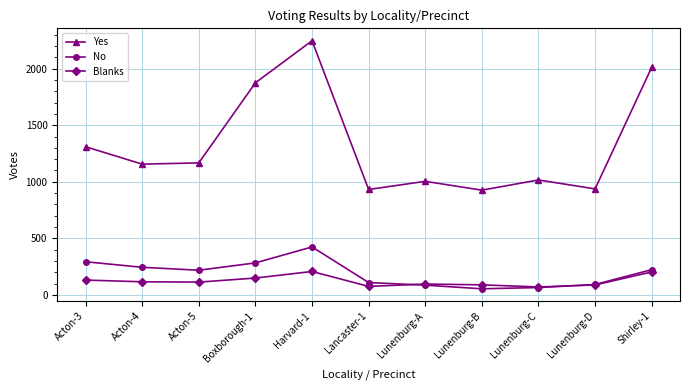

How many lines are shown in the chart?

3